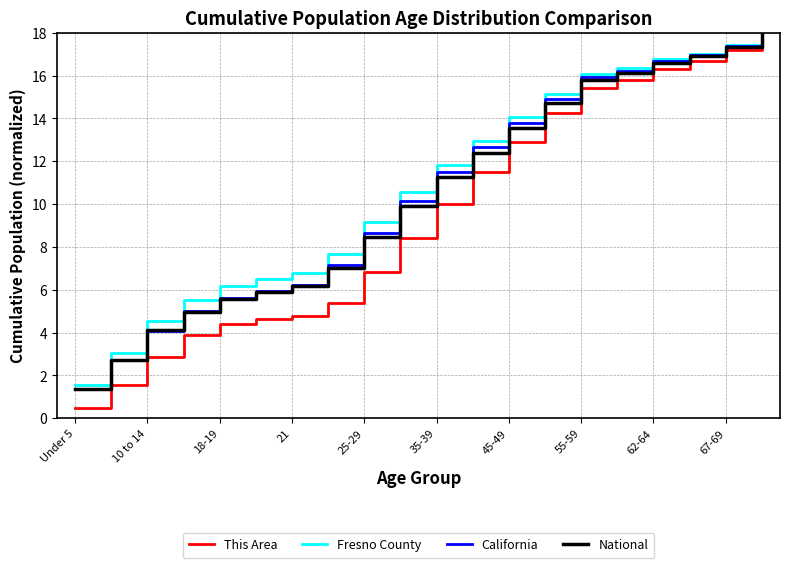

Which series has the widest spread of values?

This Area